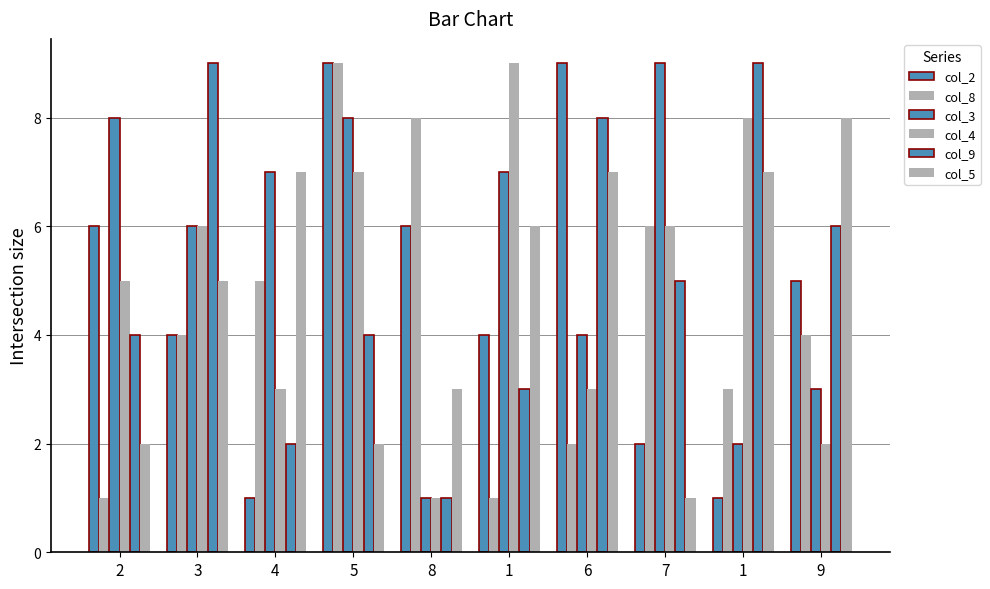

At how many categories does at least one series exceed 6?

10